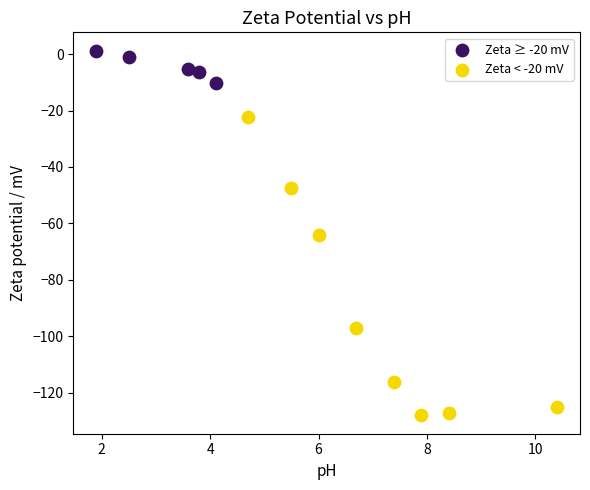

Which series has the widest spread of Y values?

Zeta < -20 mV